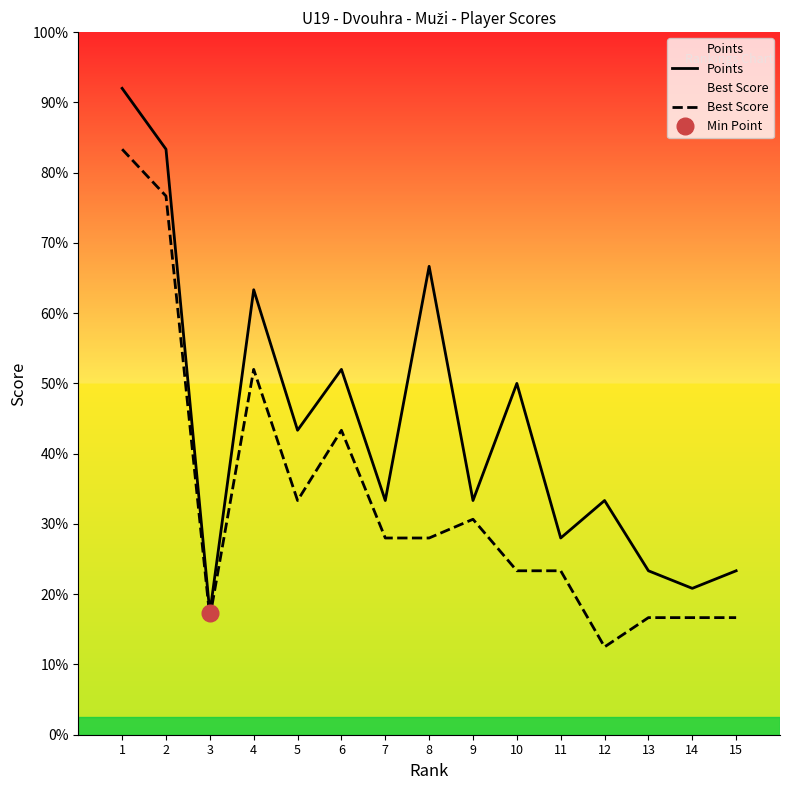

Where does the Points series first go above 400?

1